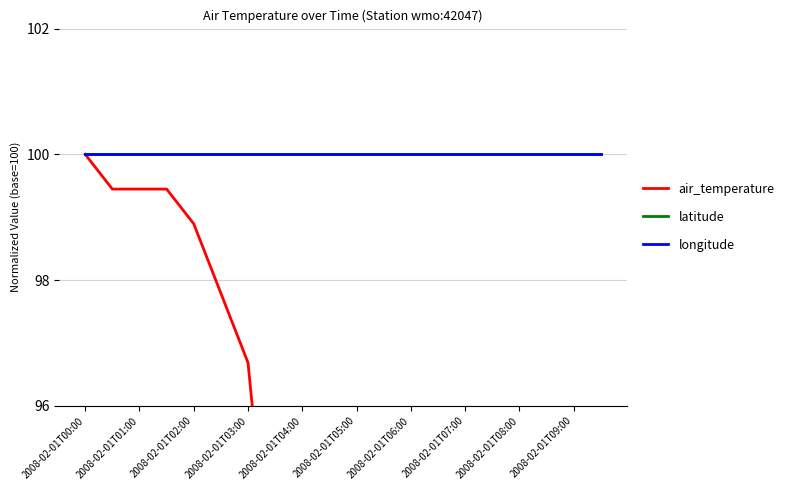

Which series has the widest spread of values?

air_temperature